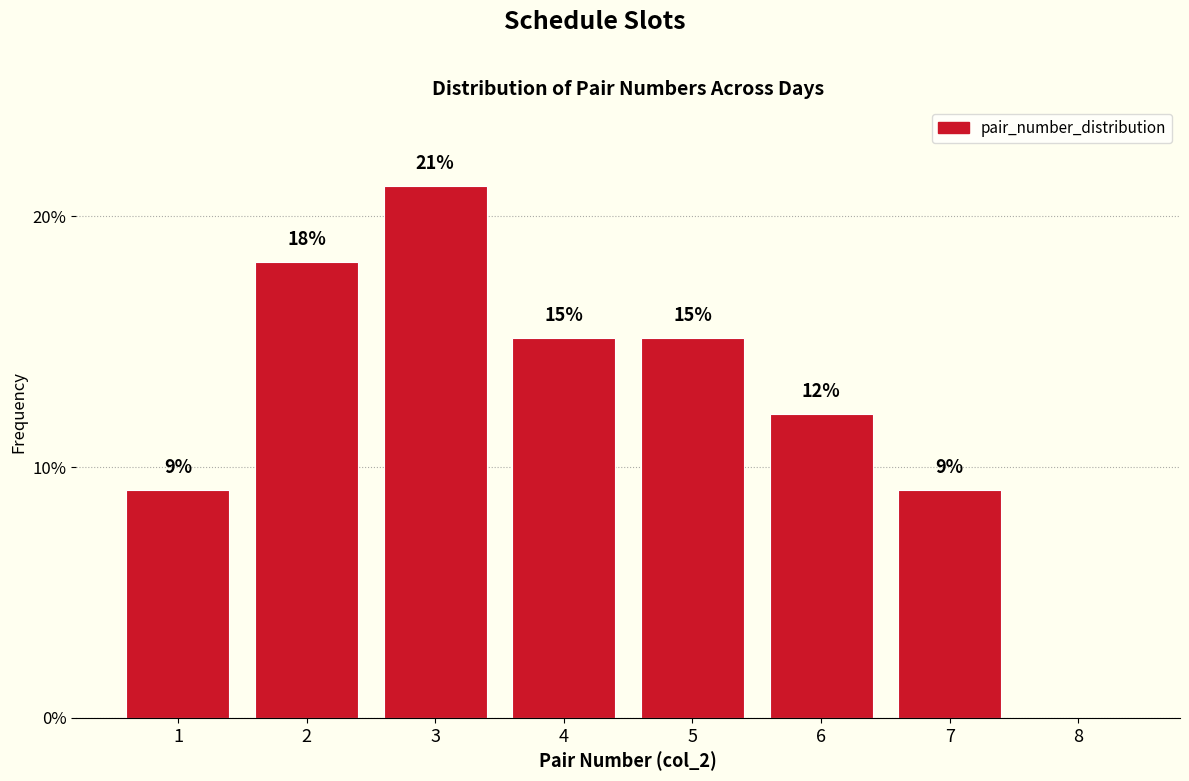

Are the bars horizontal?

No